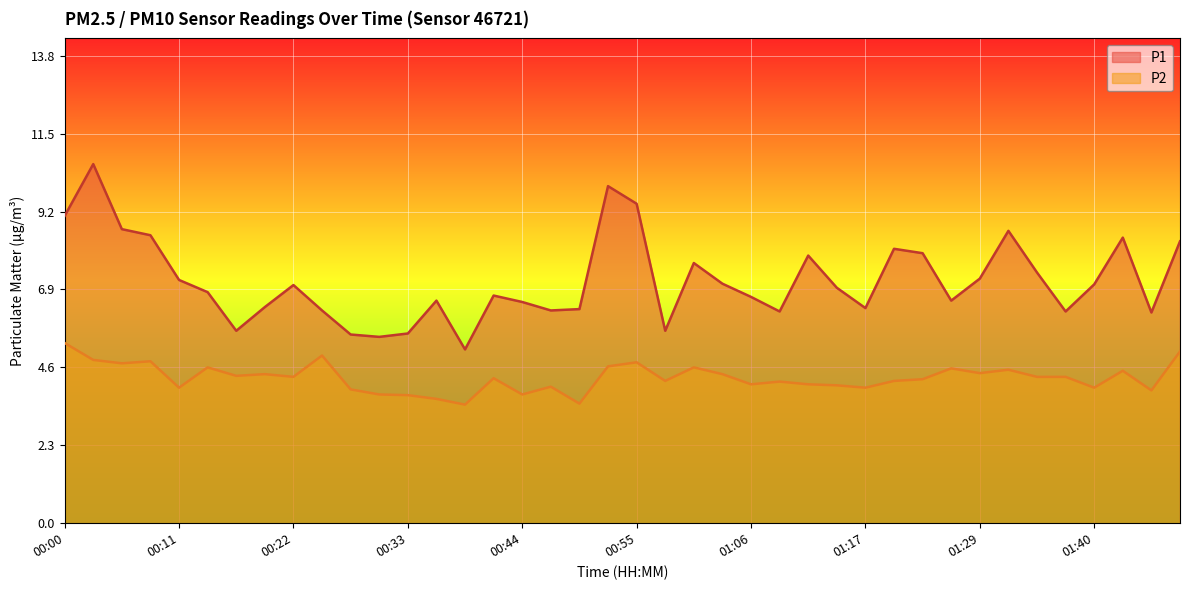

Reading left to right, list all the values displayed in this chart.

P1: 9.1	10.6	8.7	8.5	7.2	6.8	5.7	6.4	7.0	6.3	5.6	5.5	5.6	6.6	5.1	6.7	6.5	6.3	6.3	9.9	9.4	5.7	7.7	7.1	6.7	6.2	7.9	7.0	6.3	8.1	8.0	6.6	7.2	8.6	7.4	6.2	7.0	8.4	6.2	8.3
P2: 5.3	4.8	4.7	4.8	4.0	4.6	4.3	4.4	4.3	5.0	4.0	3.8	3.8	3.7	3.5	4.3	3.8	4.0	3.5	4.6	4.8	4.2	4.6	4.4	4.1	4.2	4.1	4.1	4.0	4.2	4.2	4.6	4.4	4.5	4.3	4.3	4.0	4.5	3.9	5.1